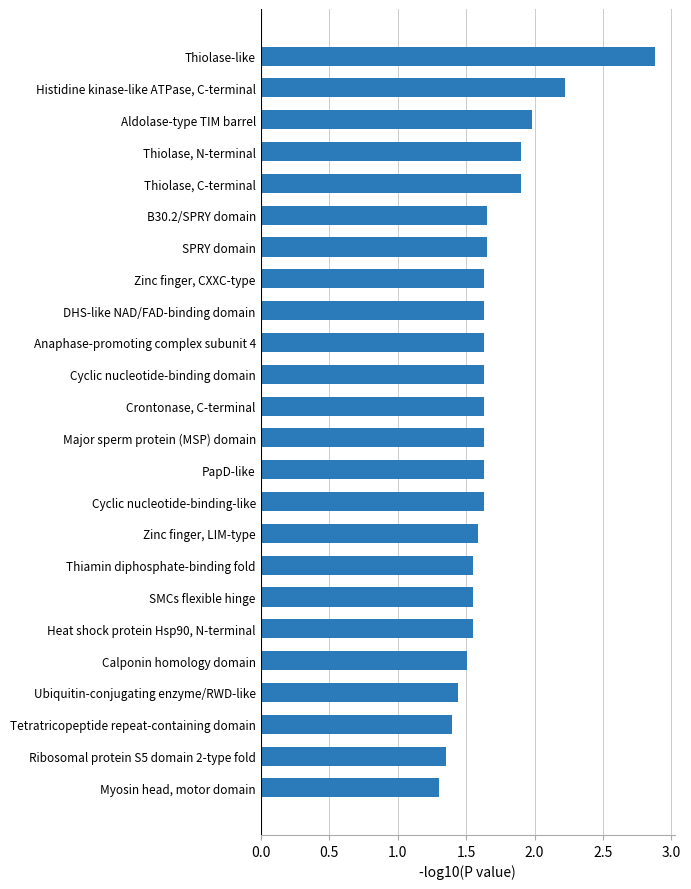

The value at Zinc finger, LIM-type is 1.6. True or false?

True